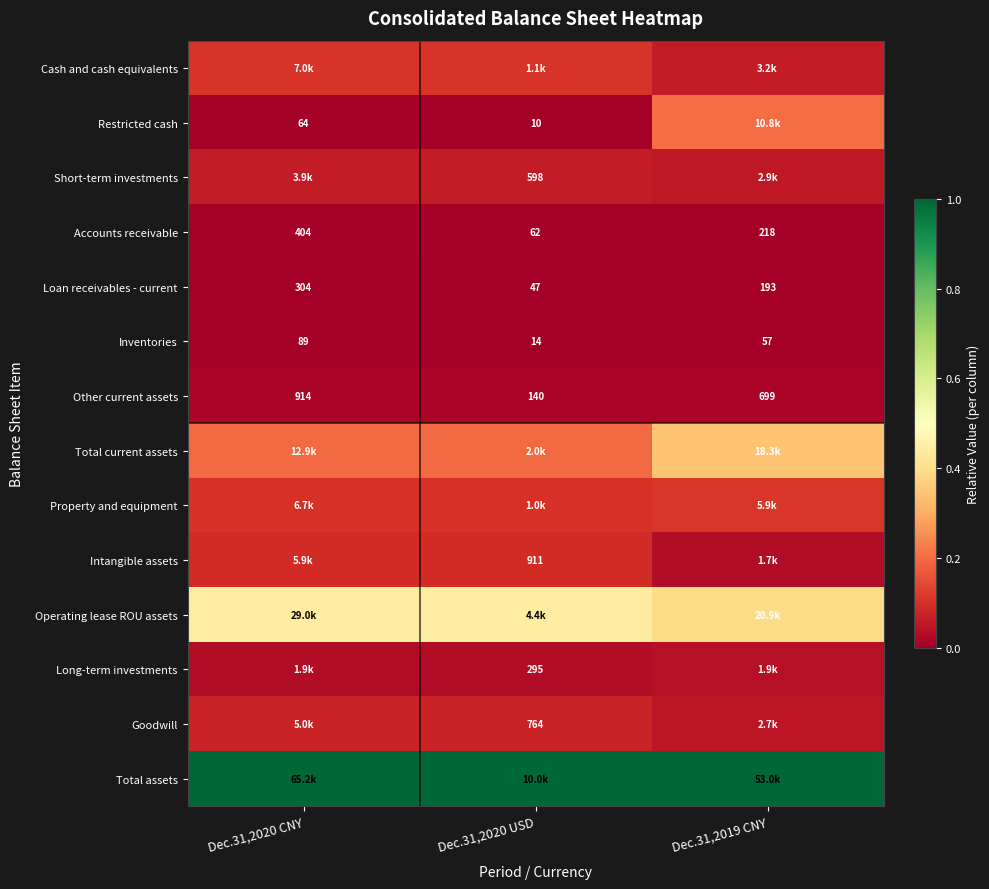

Between Dec.31,2019 CNY and Dec.31,2020 CNY, which is larger?

Dec.31,2020 CNY